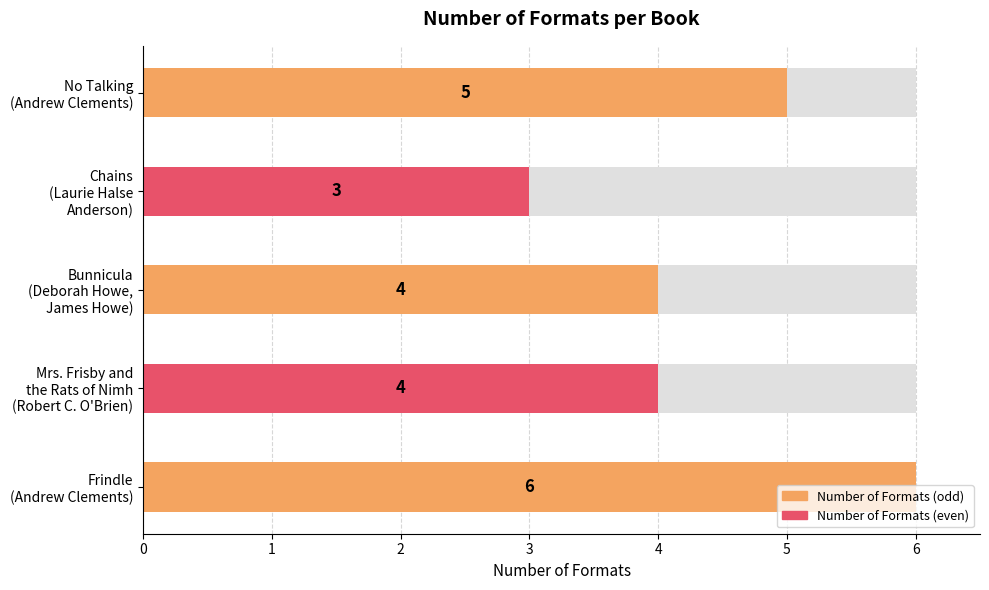

The chart shows a value of 4 at Mrs. Frisby and
the Rats of Nimh
(Robert C. O'Brien). True or false?

True